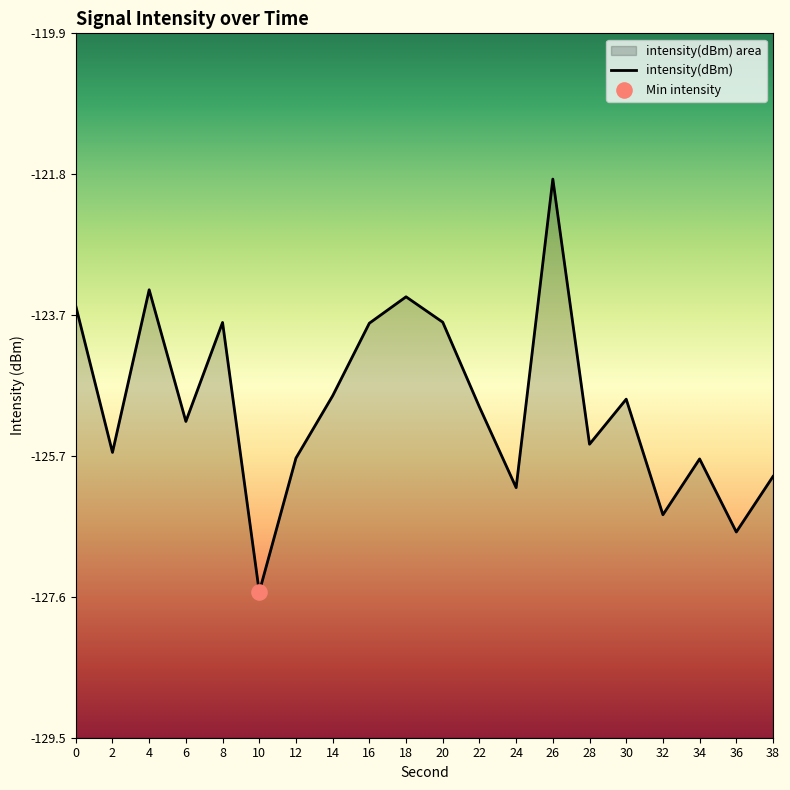

Between 16 and 34, which is larger?

16